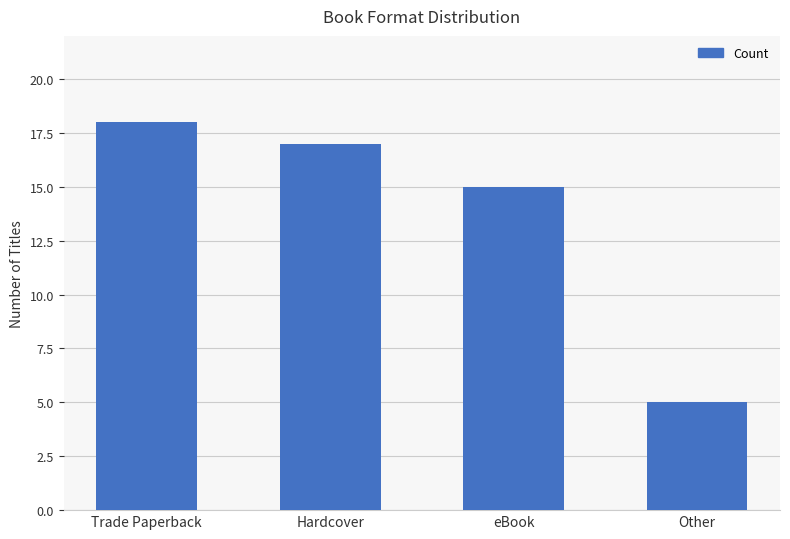

What is the greatest value displayed?

18